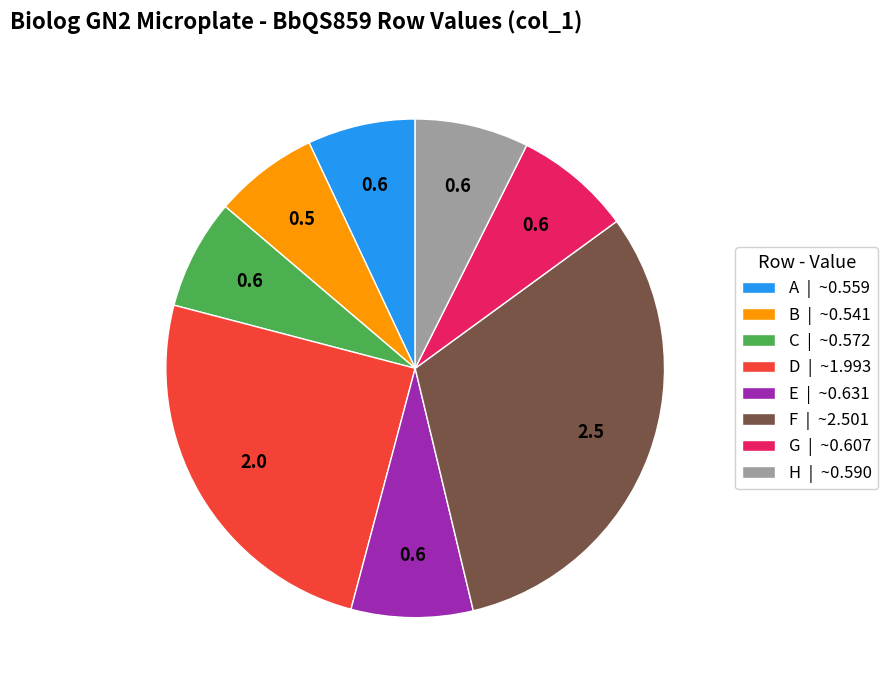

The C | ~0.572 slice represents 7% of the pie. True or false?

True